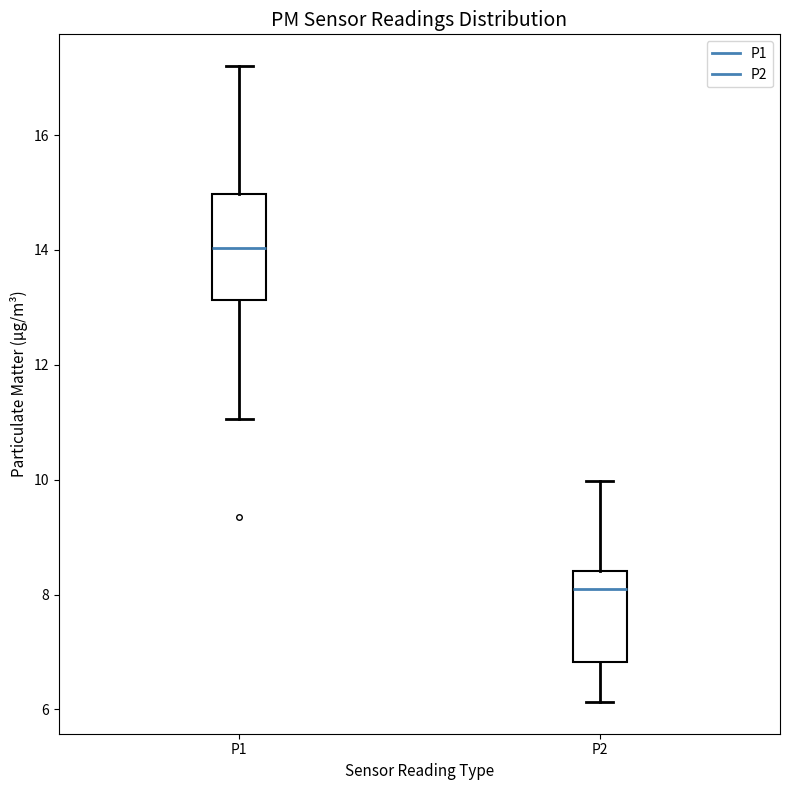

Where does the median line of the box for P2 sit on the y-axis? The values are not printed on the chart, so give them approximately, as read against the axis.

8.2